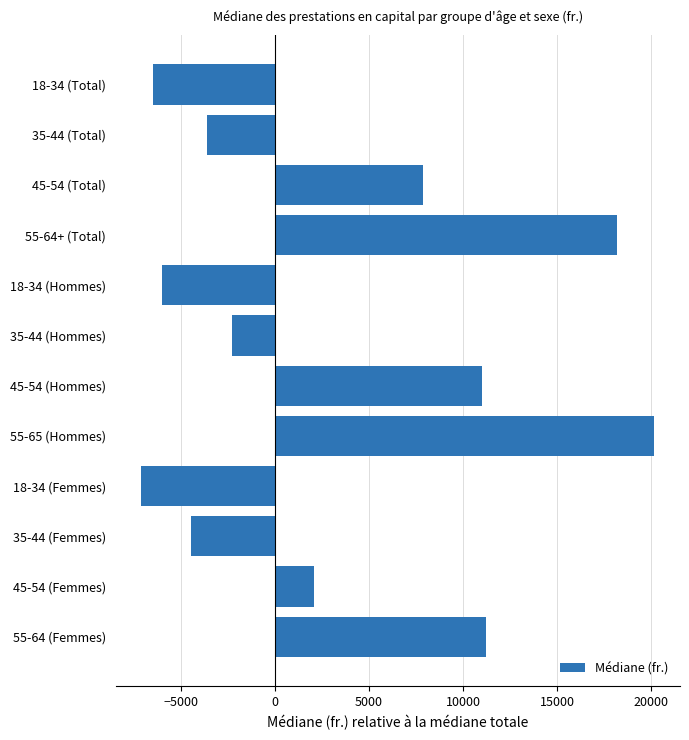

What is the sum of the values at 55-64+ (Total) and 45-54 (Femmes)?

20245.0